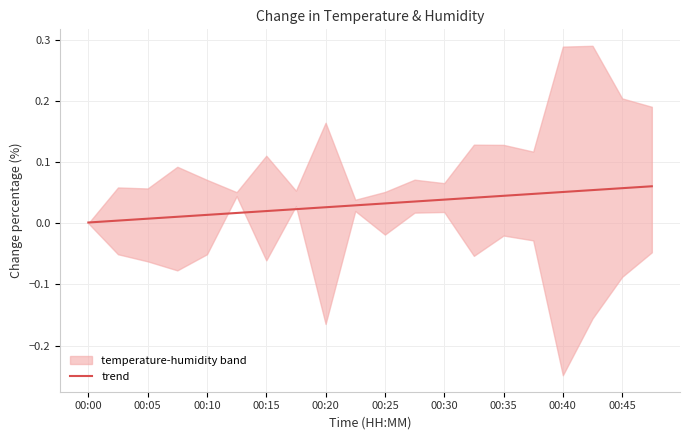

Is it true that trend equals 0.0 at 00:00?

True